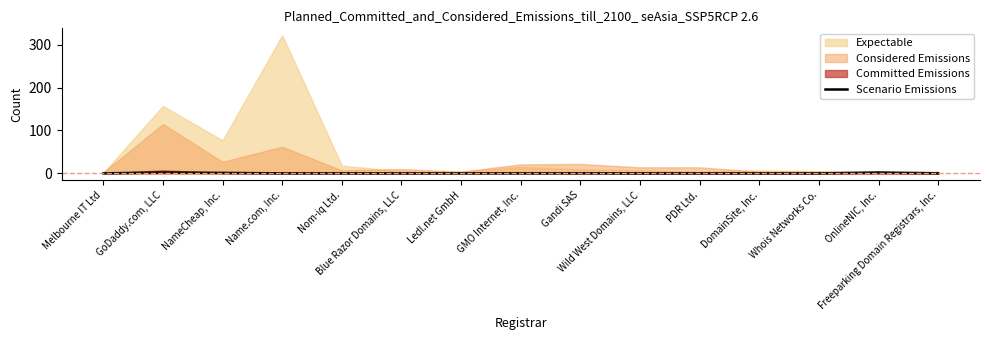

Between GMO Internet, Inc. and PDR Ltd., which is larger?

GMO Internet, Inc.